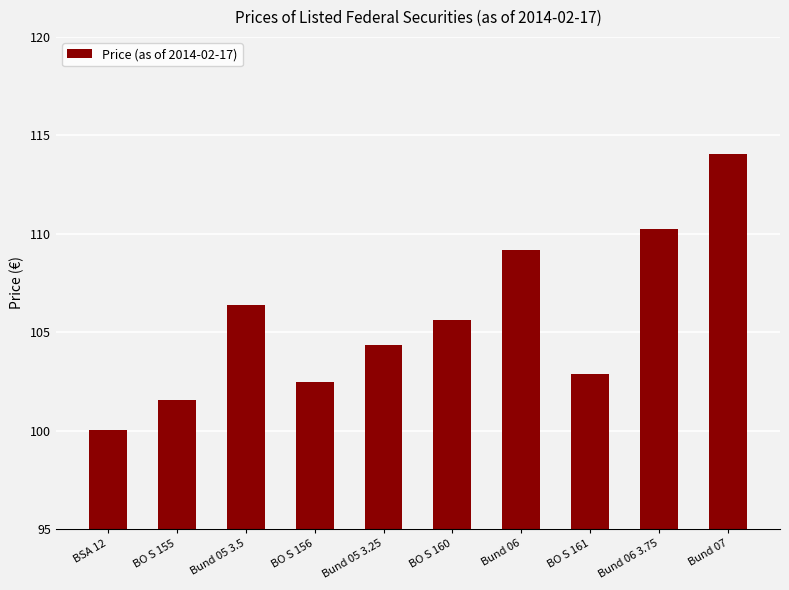

True or false: the data shows 43.8 at BO S 160.

False